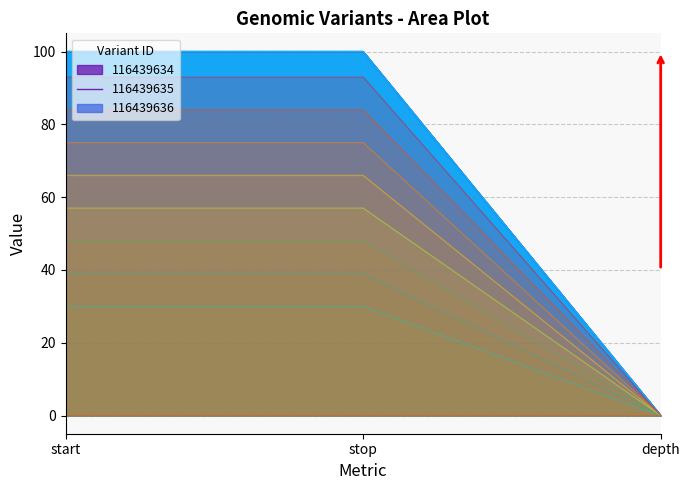

What are all the series names shown in the legend?

116439634, 116439635, 116439636